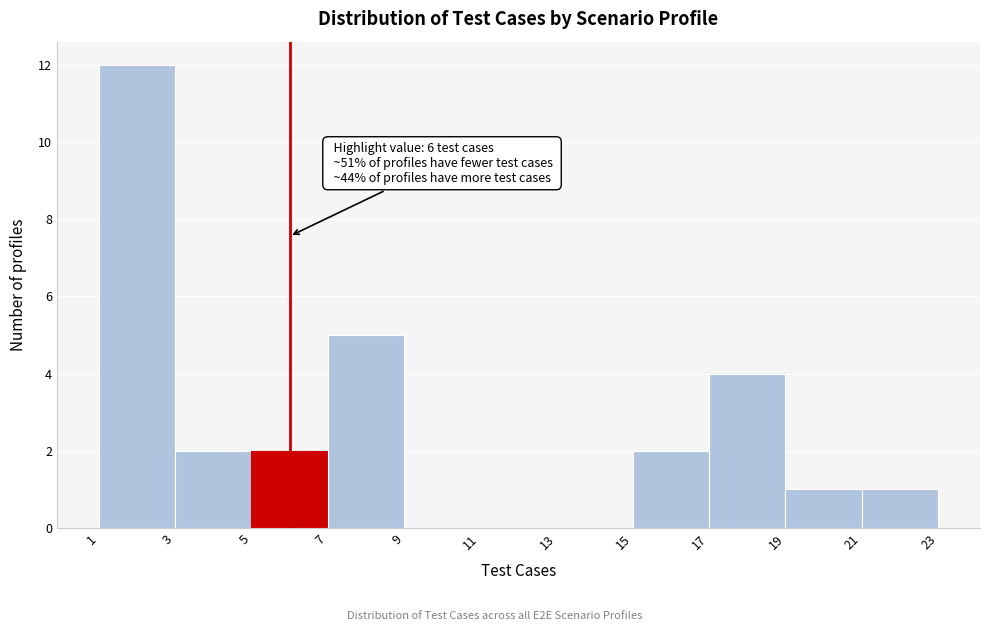

Over which range of the x-axis is the bar tallest?

1 to 3